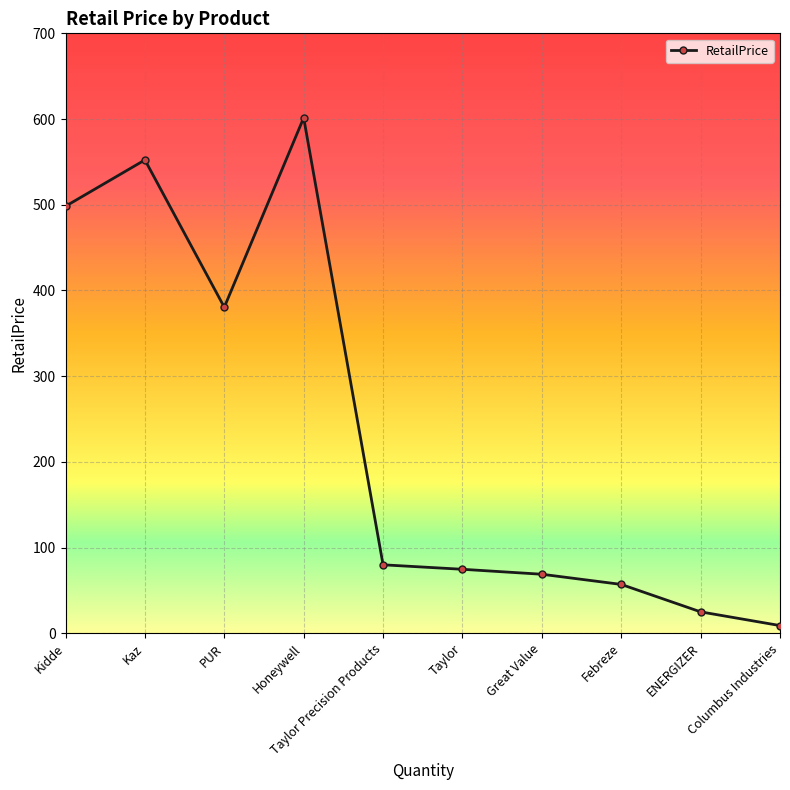

True or false: the data has more than 0 interior local peaks.

True